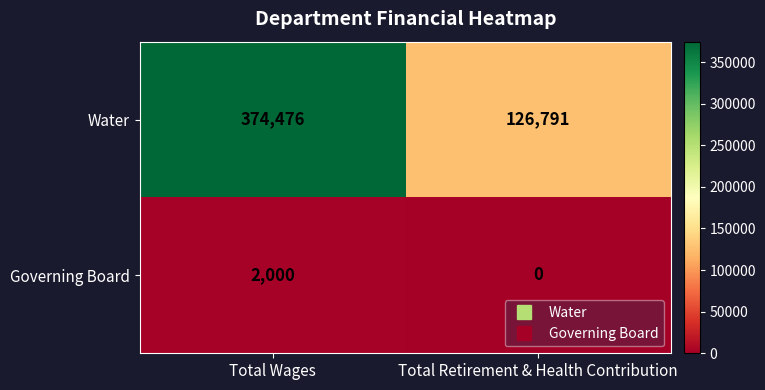

Reading right to left, extract all data points from this chart.

Water: Total Retirement & Health Contribution=126791	Total Wages=374476
Governing Board: Total Retirement & Health Contribution=0	Total Wages=2000